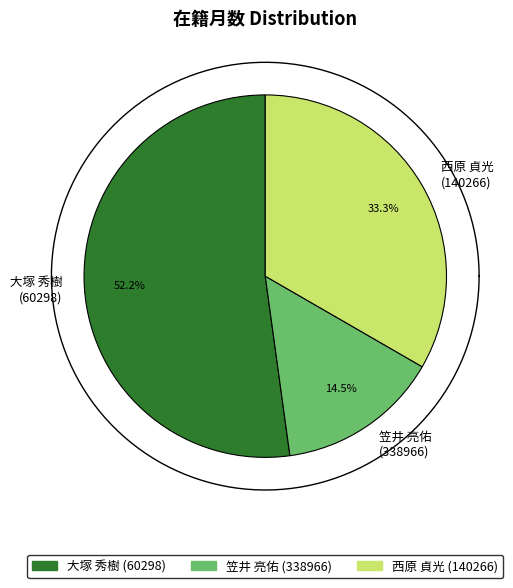

To the nearest percent, what is the combined percentage of 大塚 秀樹
(60298) and 笠井 亮佑
(338966)?

67%